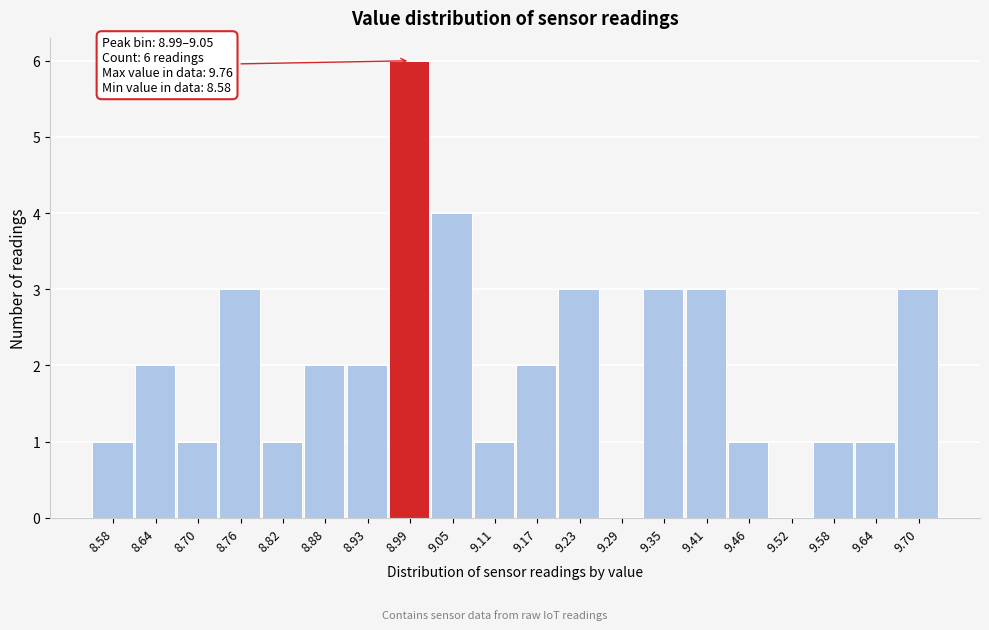

Reading left to right, transcribe all the data shown in this chart.

8.58=1	8.64=2	8.70=1	8.76=3	8.82=1	8.88=2	8.93=2	8.99=6	9.05=4	9.11=1	9.17=2	9.23=3	9.29=0	9.35=3	9.41=3	9.46=1	9.52=0	9.58=1	9.64=1	9.70=3